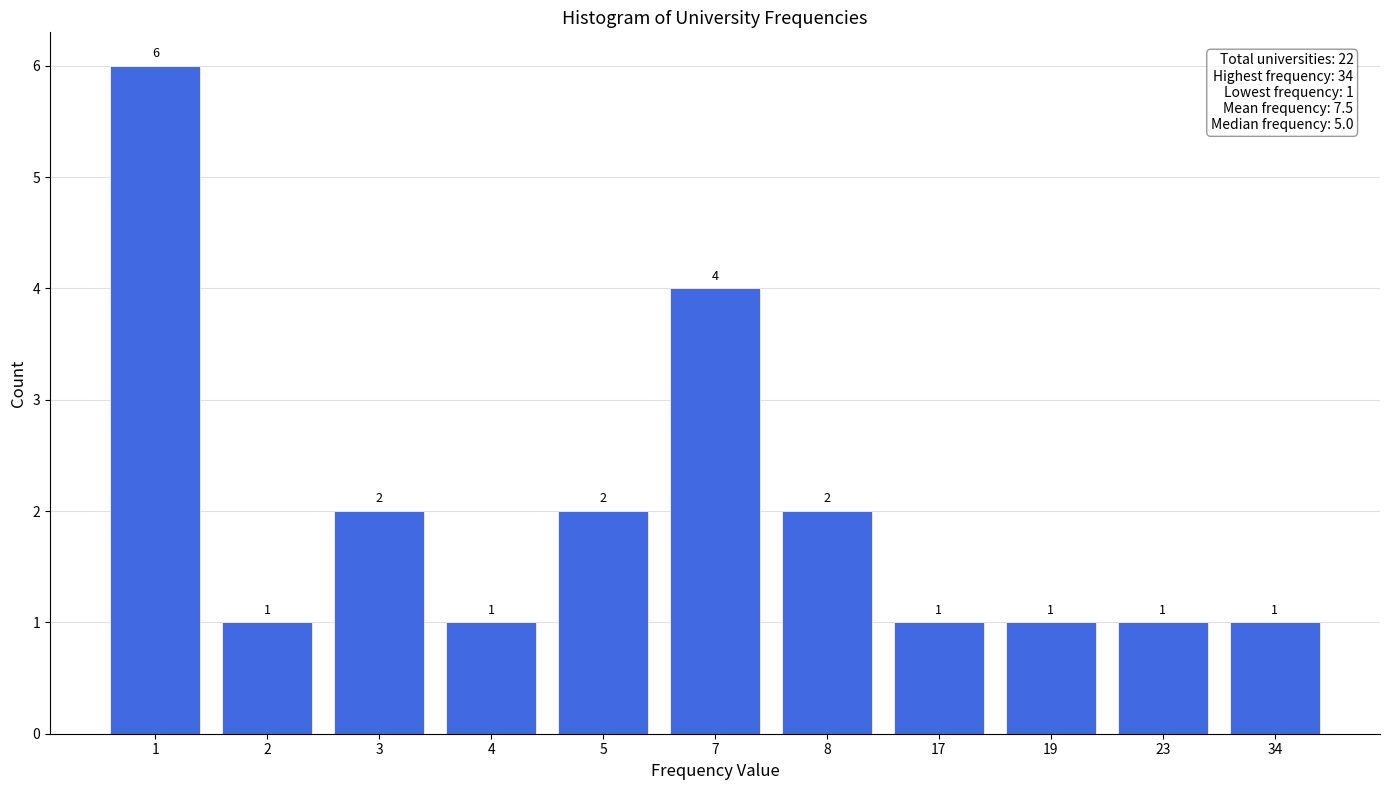

Reading left to right, extract all data points from this chart.

1=6	2=1	3=2	4=1	5=2	7=4	8=2	17=1	19=1	23=1	34=1